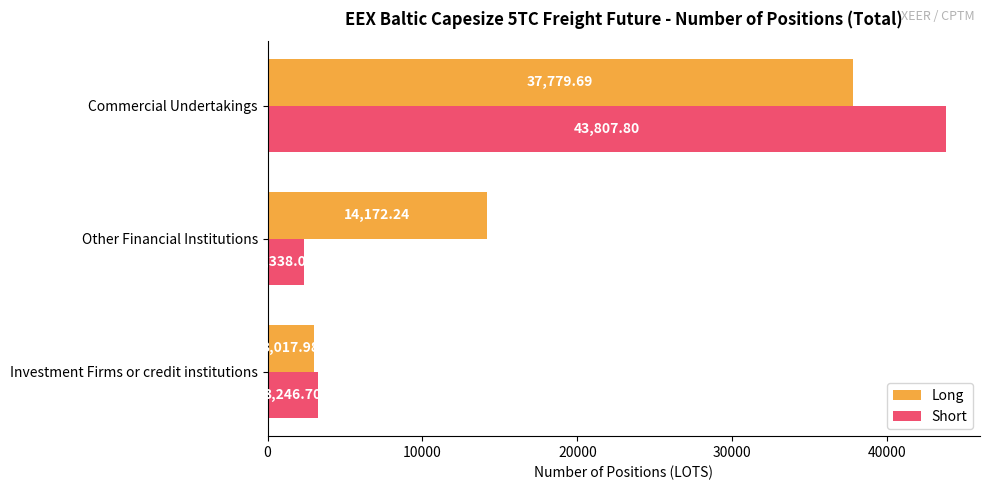

Which series changed the most between Investment Firms or credit institutions and Other Financial Institutions?

Long